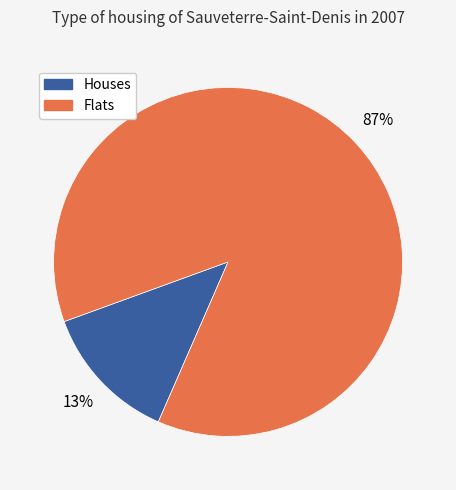

Count the number of slices in the pie.

2